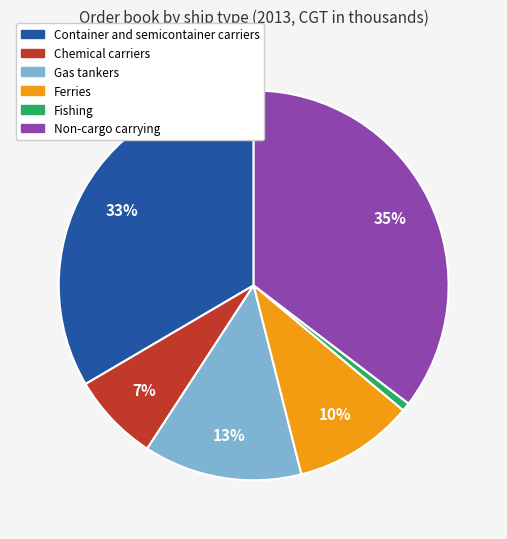

Does any single category account for the majority?

No